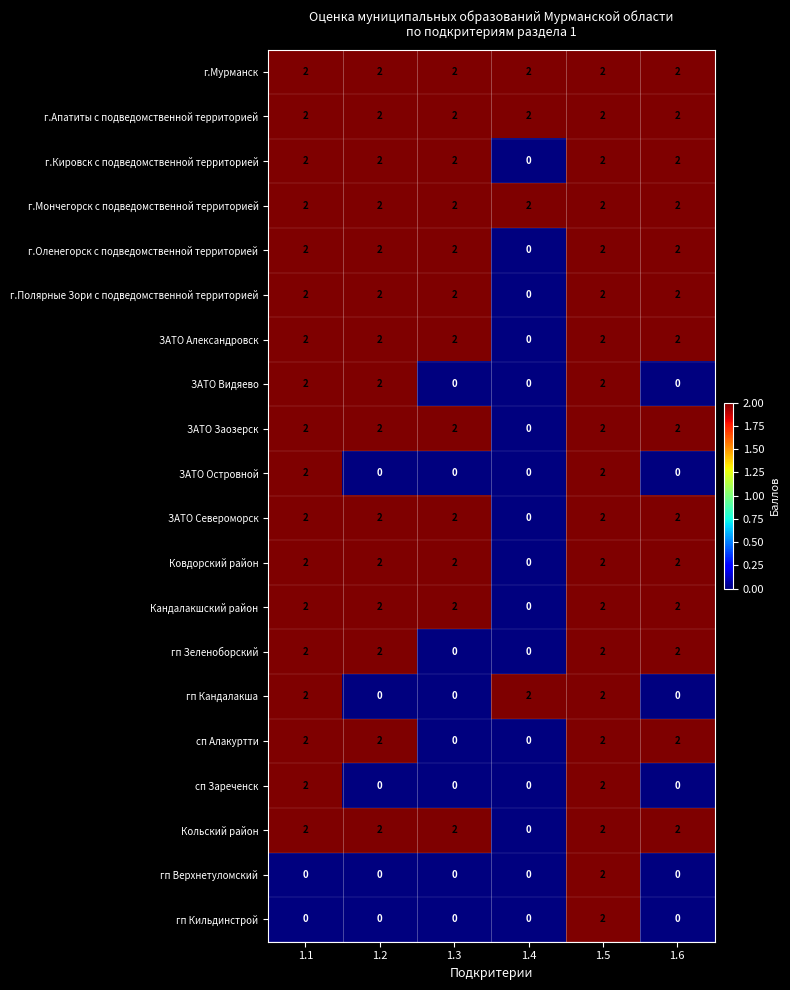

How many гп Зеленоборский values are between 0 and 2?

6